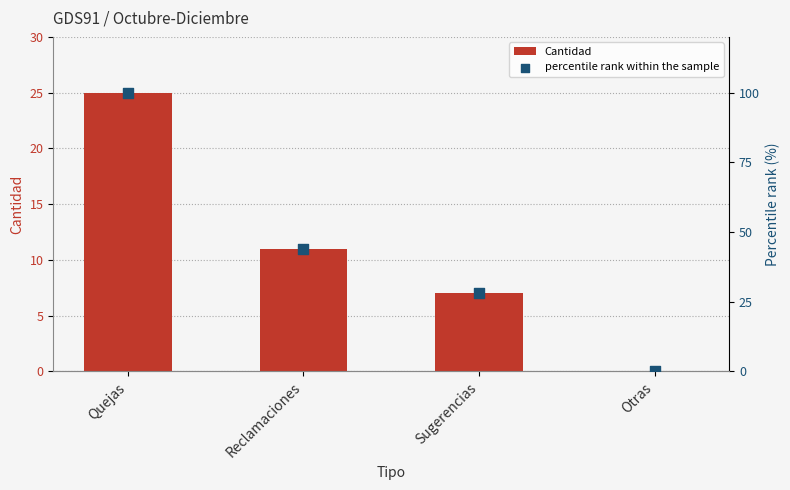

Is the value of Cantidad at Sugerencias greater than the value of percentile rank within the sample at Sugerencias?

No